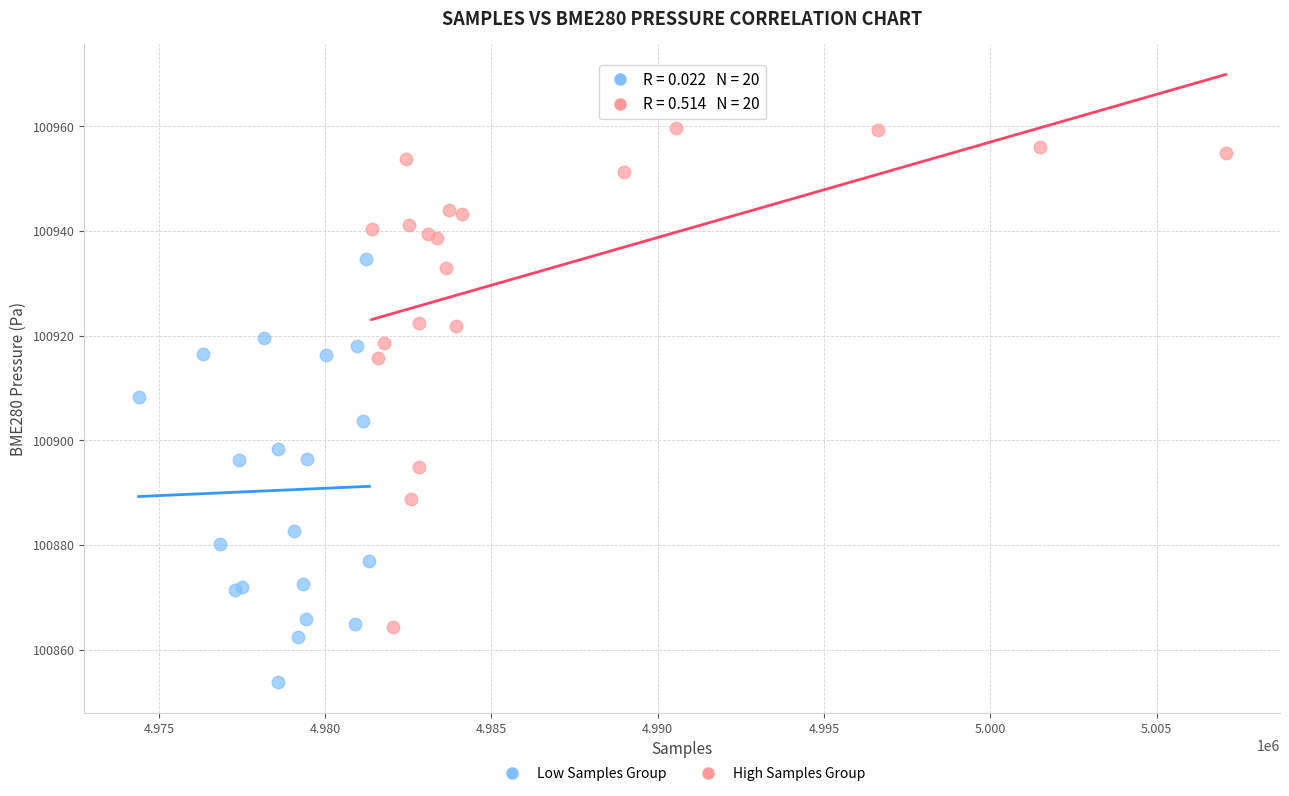

Which series has the widest spread of Y values?

High Samples Group